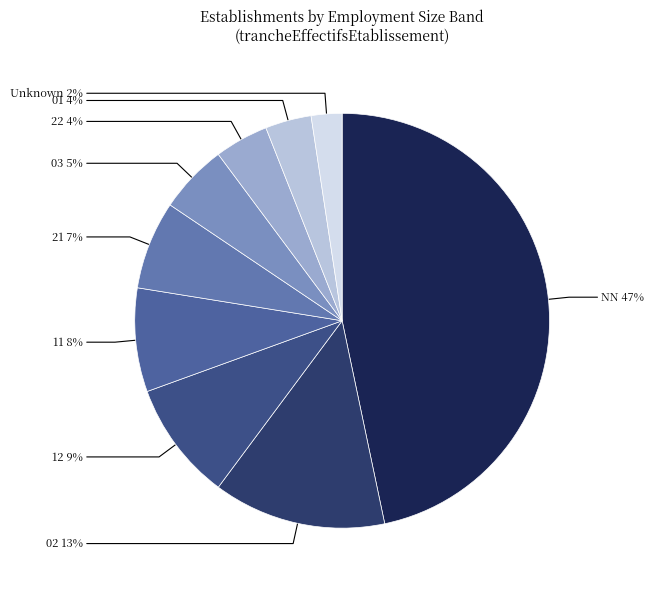

Count the number of slices in the pie.

9